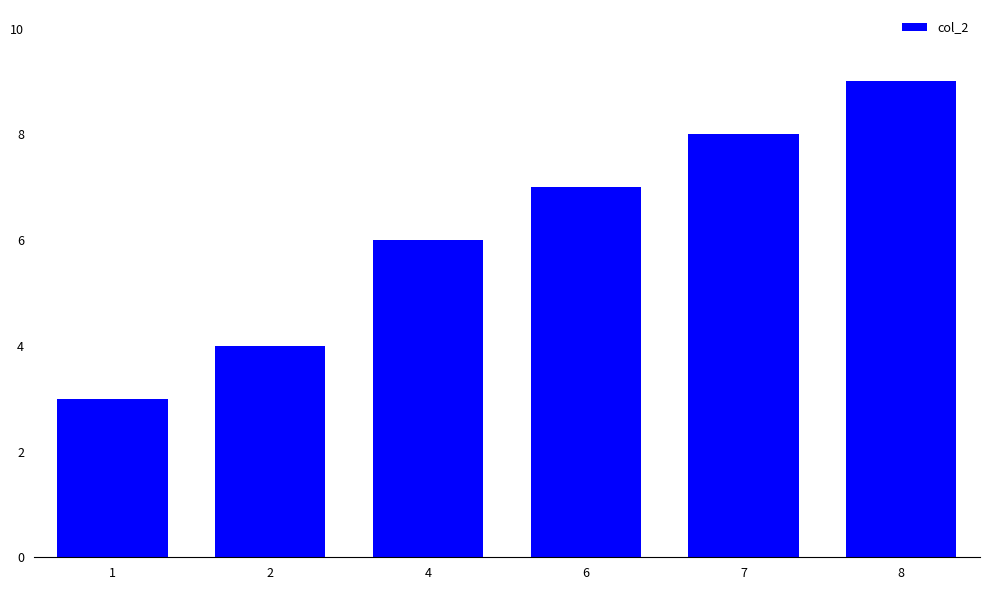

What is the sum of all values?

37